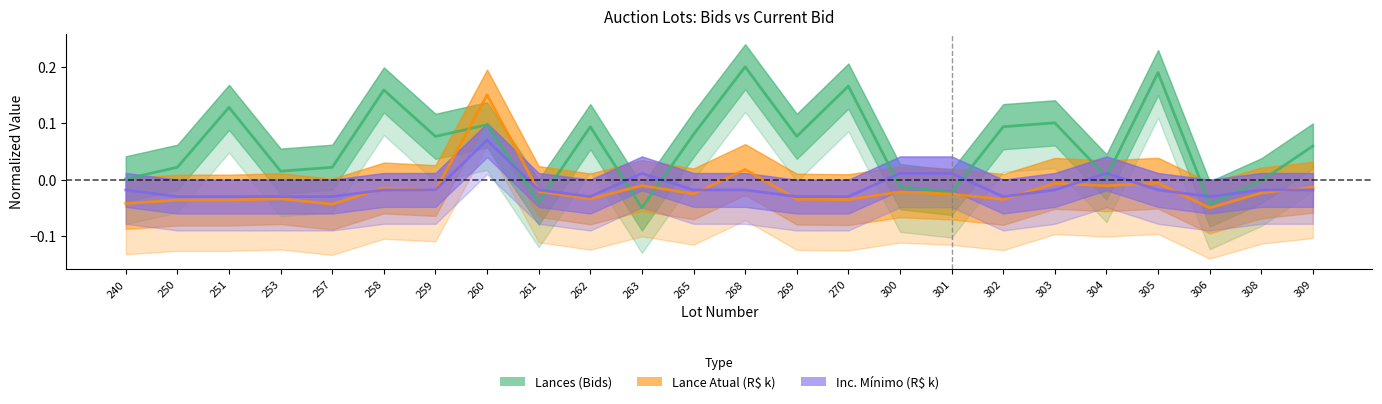

How many series are shown in this chart?

3